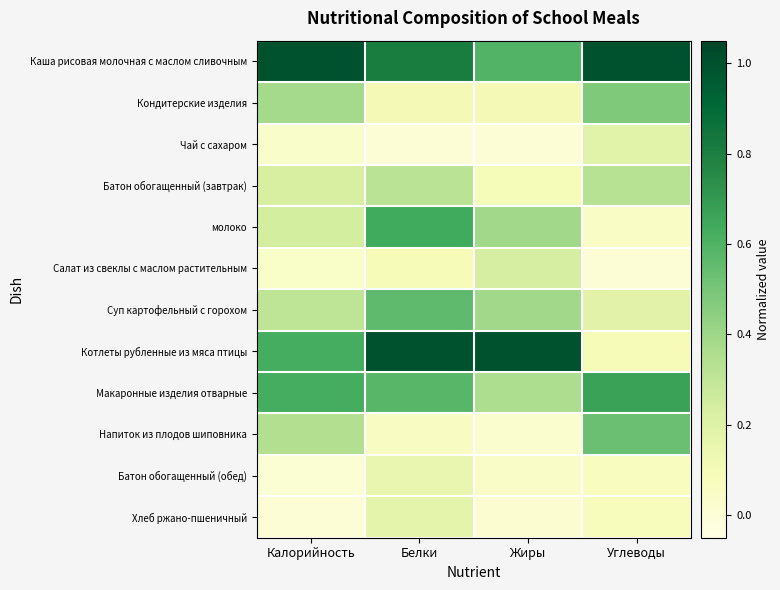

Reading right to left, extract all data points from this chart.

Каша рисовая молочная с маслом сливочным: Углеводы=1.0	Жиры=0.6	Белки=0.8	Калорийность=1.0
Кондитерские изделия: Углеводы=0.5	Жиры=0.1	Белки=0.1	Калорийность=0.4
Чай с сахаром: Углеводы=0.2	Жиры=0.0	Белки=0.0	Калорийность=0.0
Батон обогащенный (завтрак): Углеводы=0.3	Жиры=0.1	Белки=0.3	Калорийность=0.2
молоко: Углеводы=0.1	Жиры=0.4	Белки=0.6	Калорийность=0.2
Салат из свеклы с маслом растительным: Углеводы=0.0	Жиры=0.2	Белки=0.1	Калорийность=0.0
Суп картофельный с горохом: Углеводы=0.2	Жиры=0.4	Белки=0.6	Калорийность=0.3
Котлеты рубленные из мяса птицы: Углеводы=0.1	Жиры=1.0	Белки=1.0	Калорийность=0.6
Макаронные изделия отварные: Углеводы=0.7	Жиры=0.4	Белки=0.6	Калорийность=0.6
Напиток из плодов шиповника: Углеводы=0.5	Жиры=0.0	Белки=0.1	Калорийность=0.3
Батон обогащенный (обед): Углеводы=0.1	Жиры=0.0	Белки=0.1	Калорийность=0.0
Хлеб ржано-пшеничный: Углеводы=0.1	Жиры=0.0	Белки=0.2	Калорийность=0.0